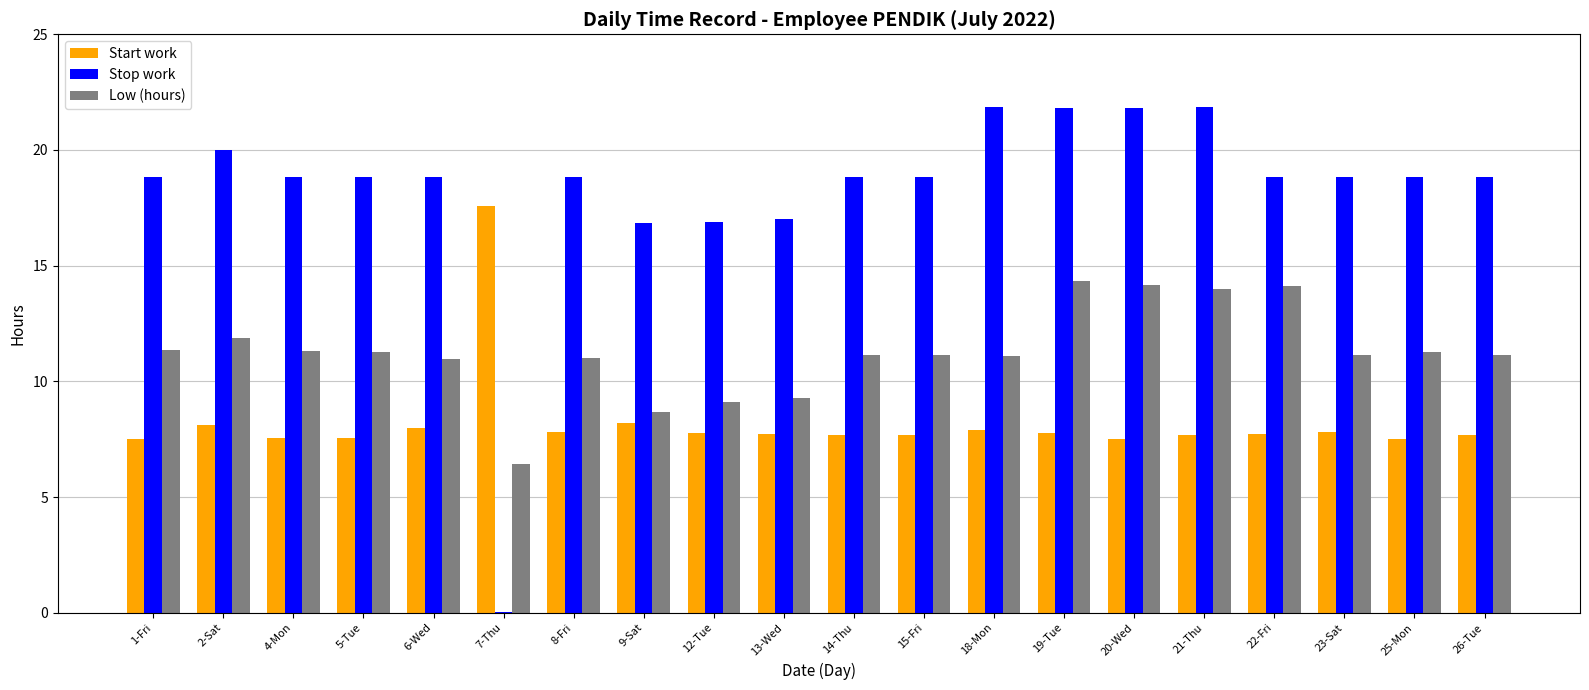

How many groups of bars are there?

20